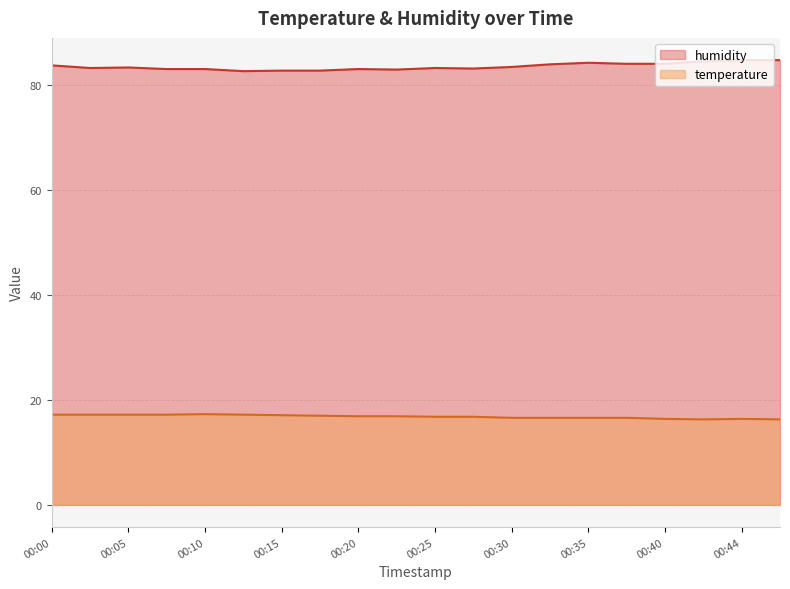

What is the maximum value shown in the chart?

84.8